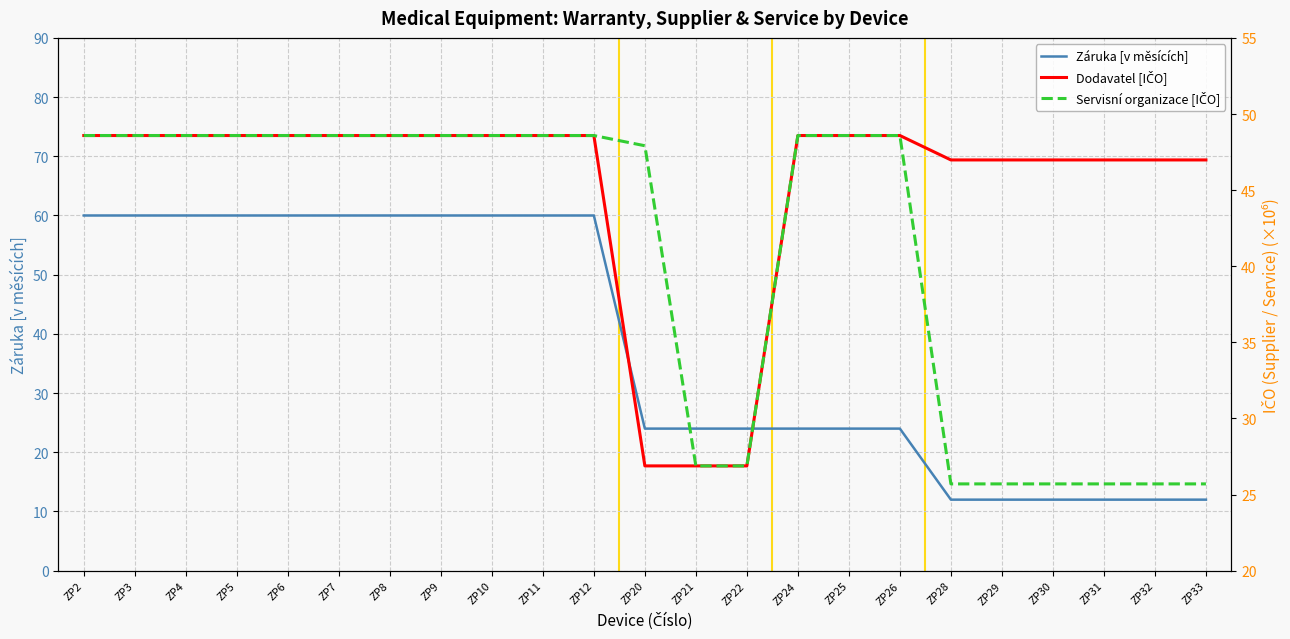

At which label is Záruka [v měsících] closest to 36?

ZP20